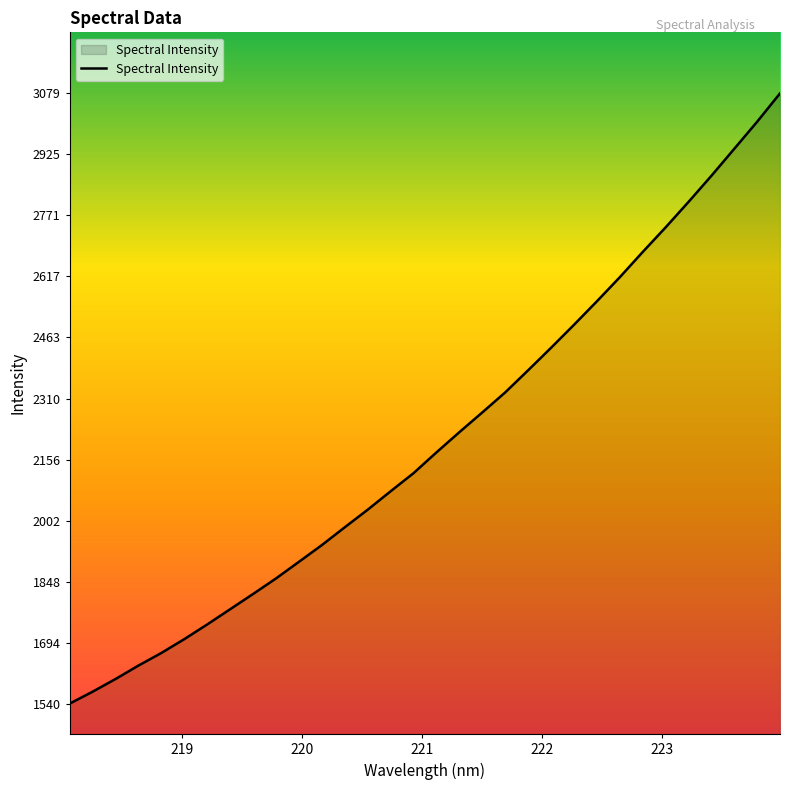

What is the sum of all values?

70563.6